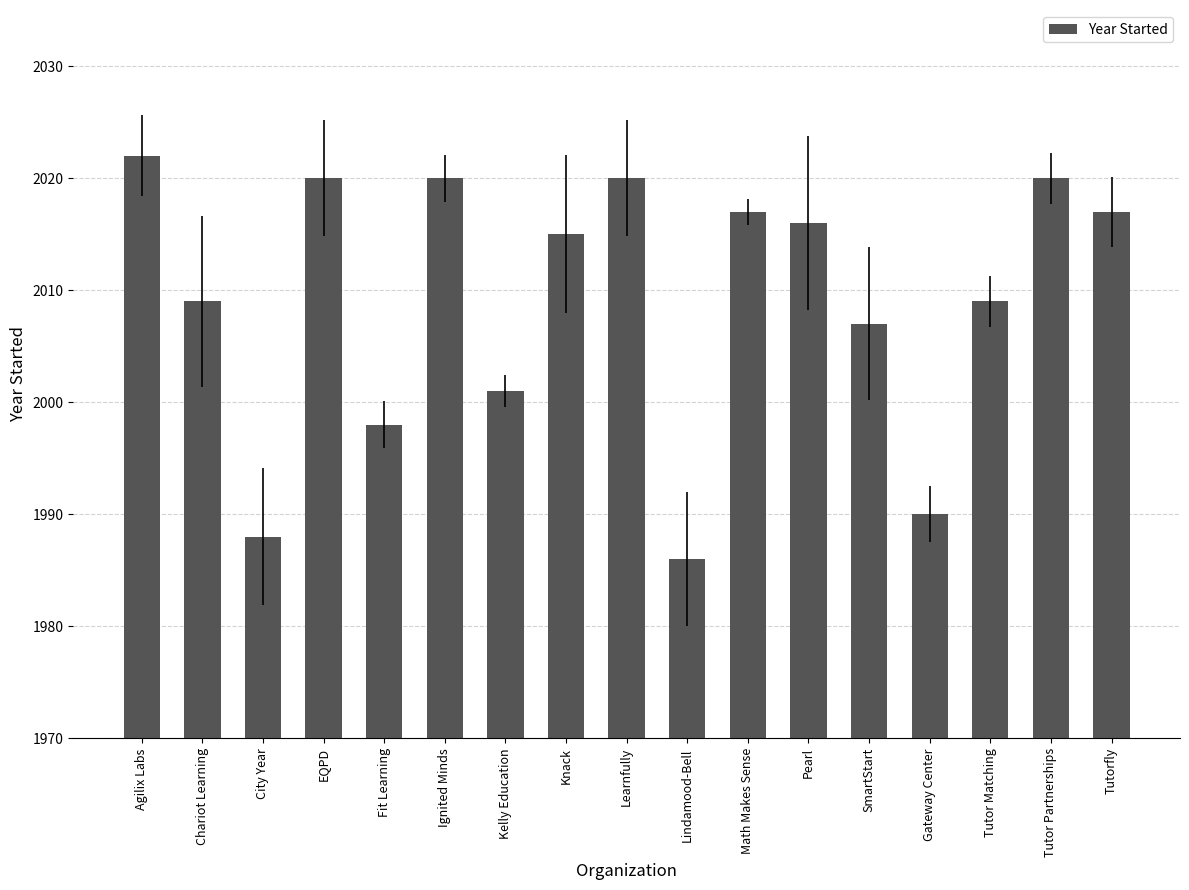

What is the change in value from Agilix Labs to Fit Learning?

-24